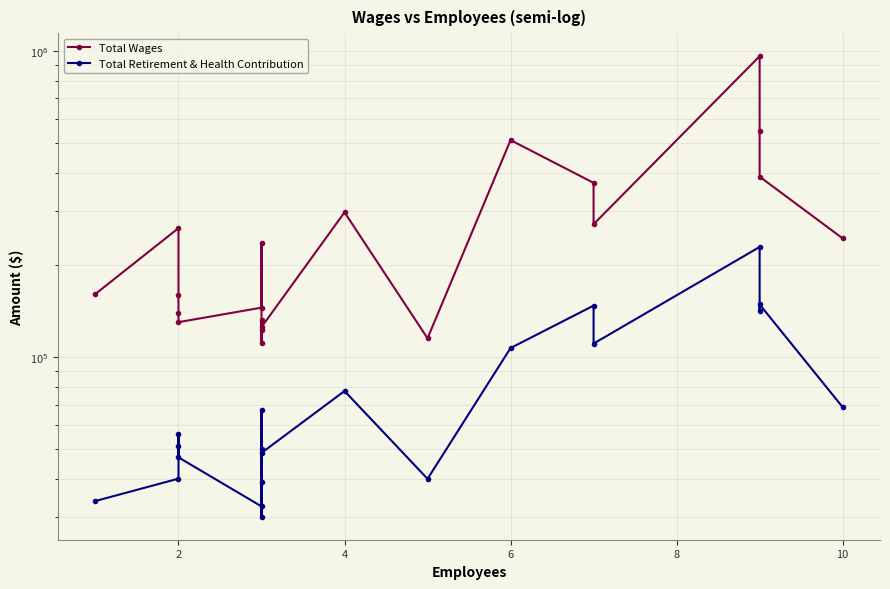

How many interior local peaks does the Total Retirement & Health Contribution series have?

7